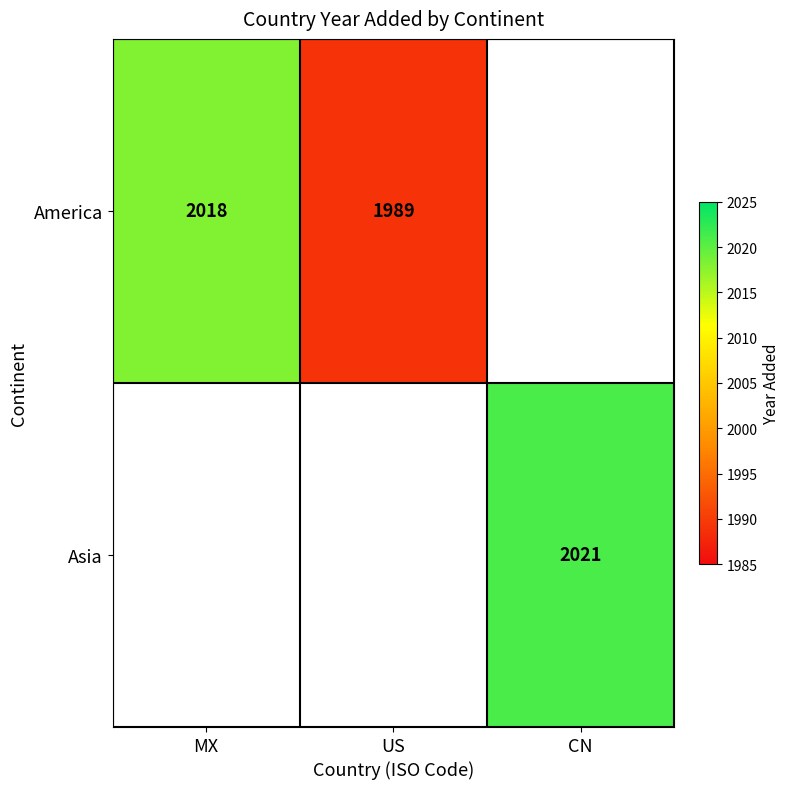

The value of America at US is 3180. True or false?

False